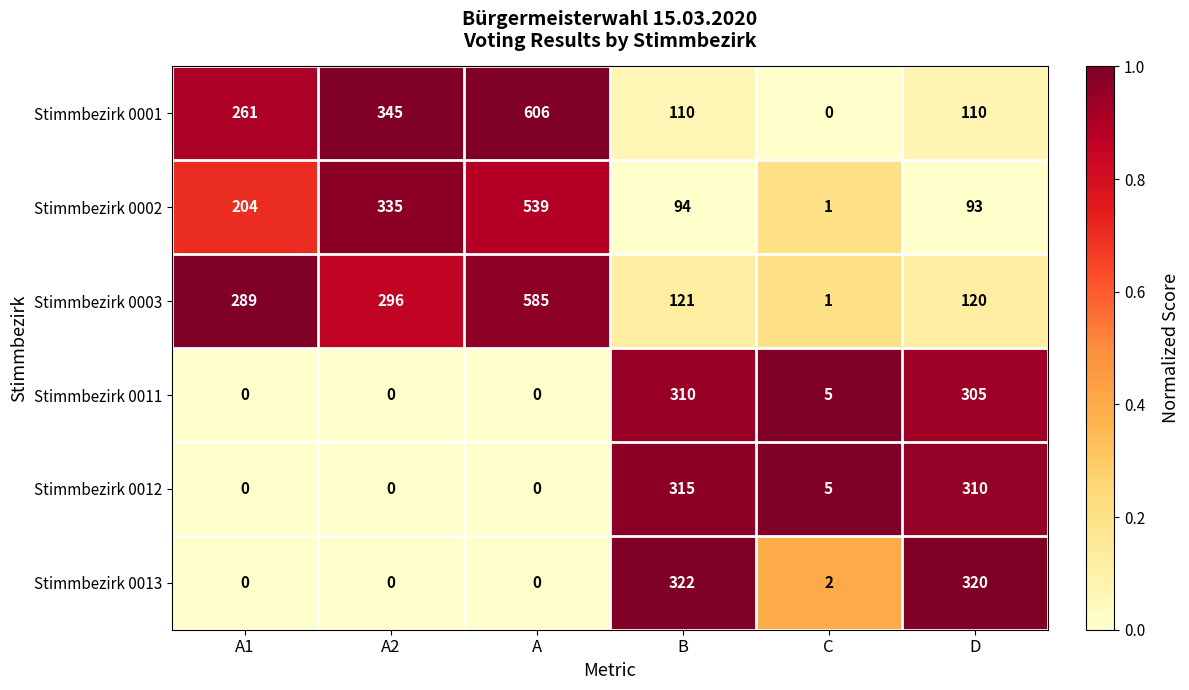

Is it true that Stimmbezirk 0013 equals 0 at A1?

True